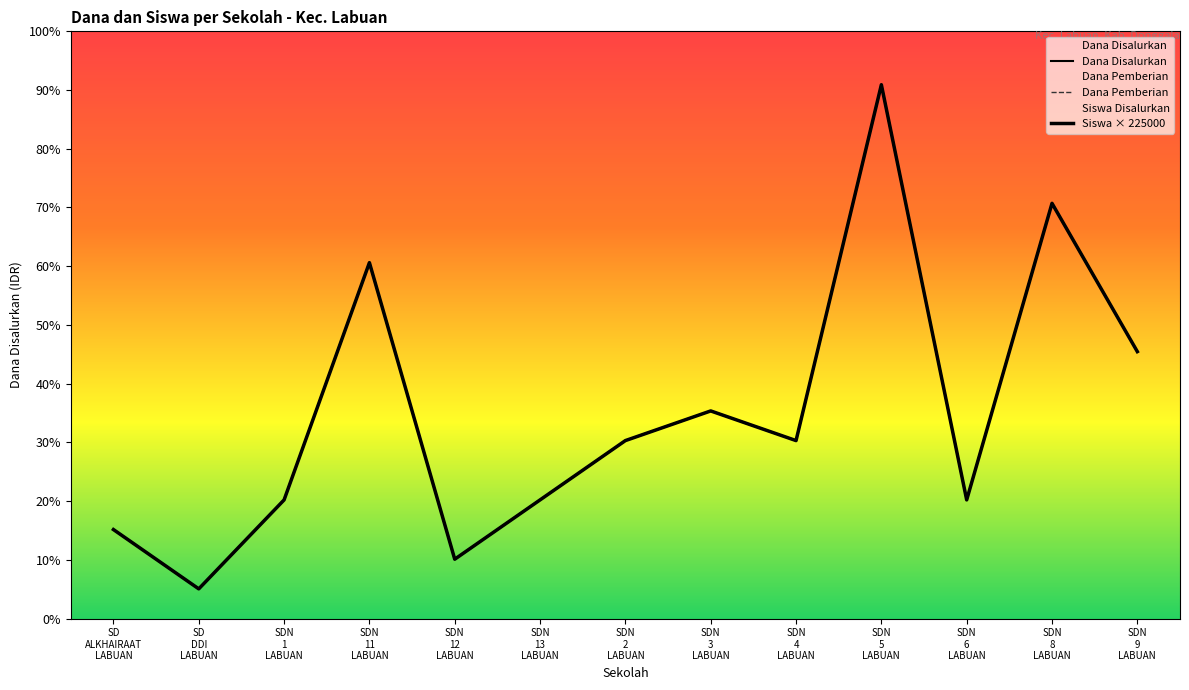

Rank the series by their maximum value, from lowest to highest.

Dana Disalurkan, Dana Pemberian, Siswa × 225000